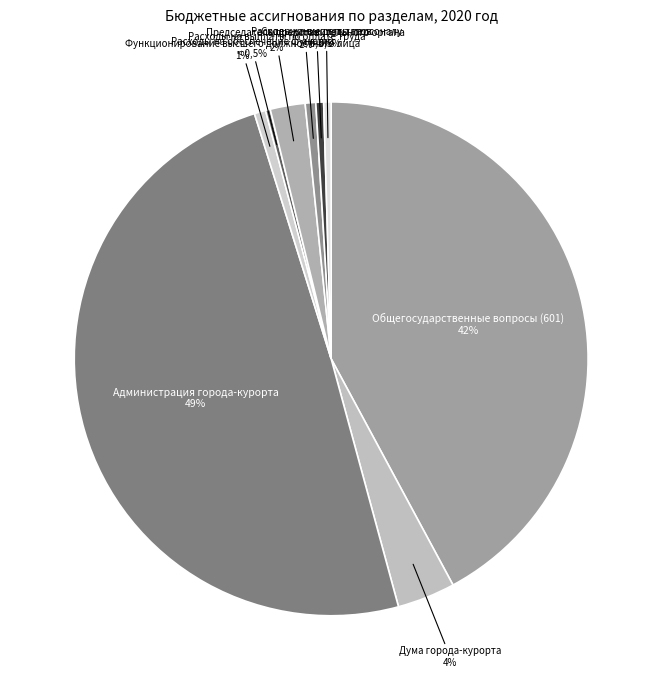

How much of the chart is everything except Расходы на выплаты персоналу?

99.5%